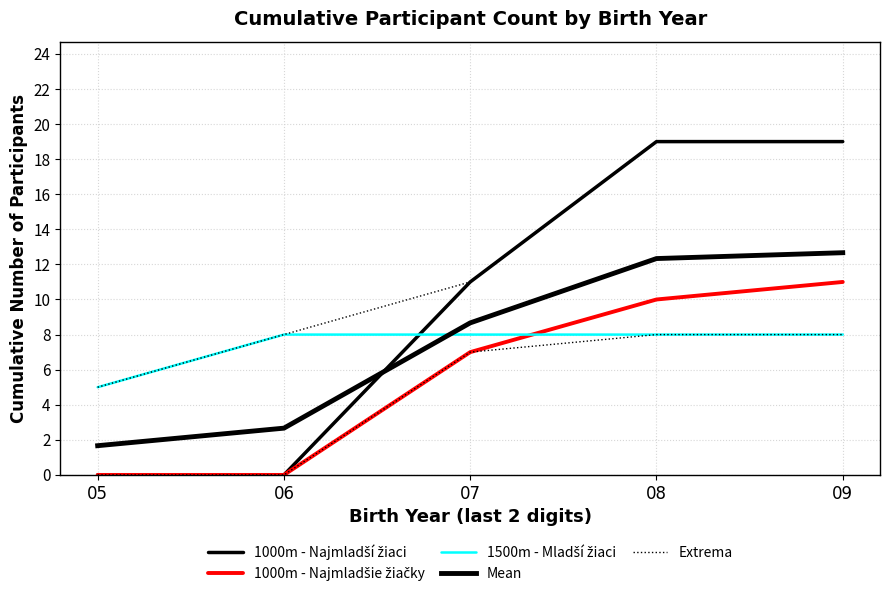

True or false: 1000m - Najmladšie žiačky and Mean cross at least once.

False